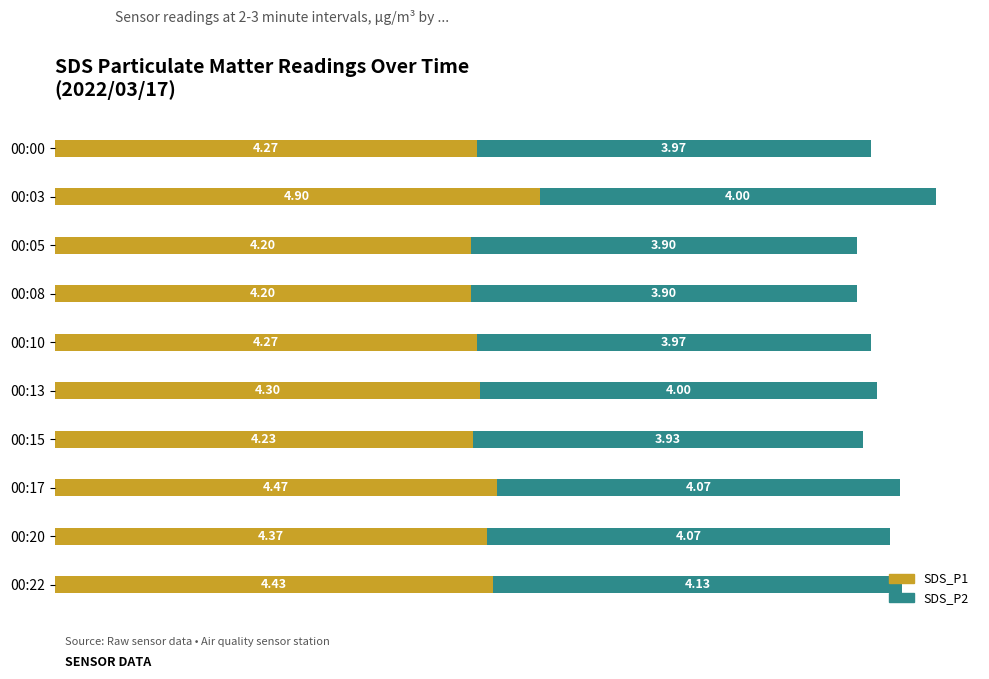

What is the lowest value of the SDS_P1 series?

4.2